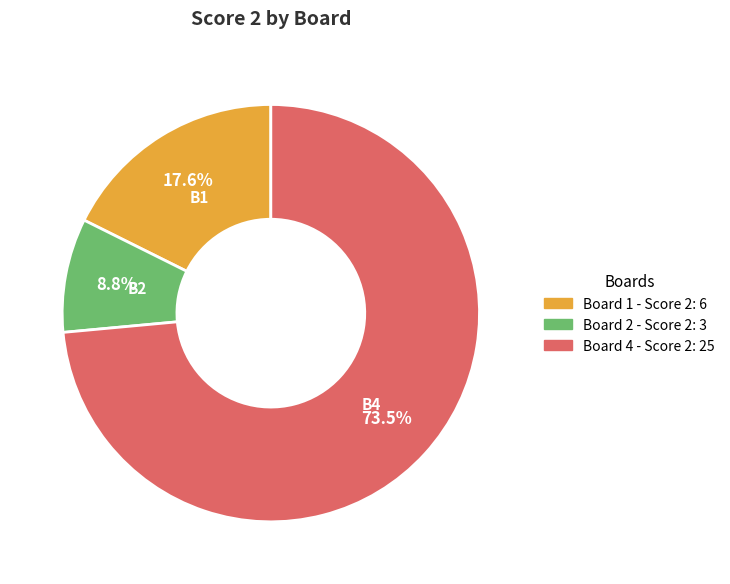

Is there any slice that represents more than half of the pie?

Yes